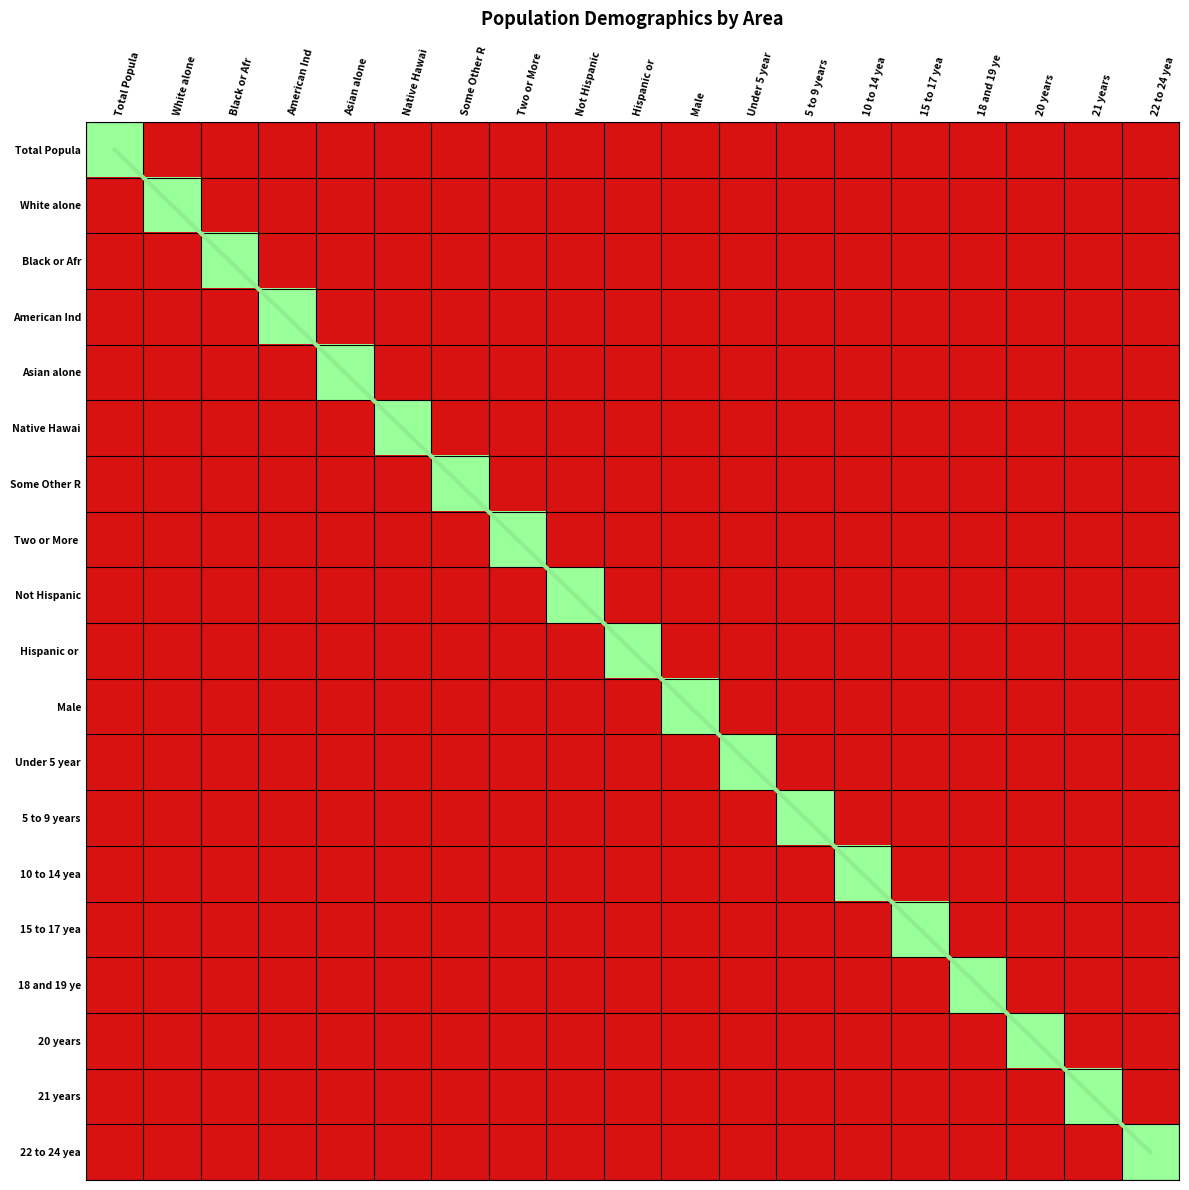

The value at 22 to 24 yea is 18. True or false?

True